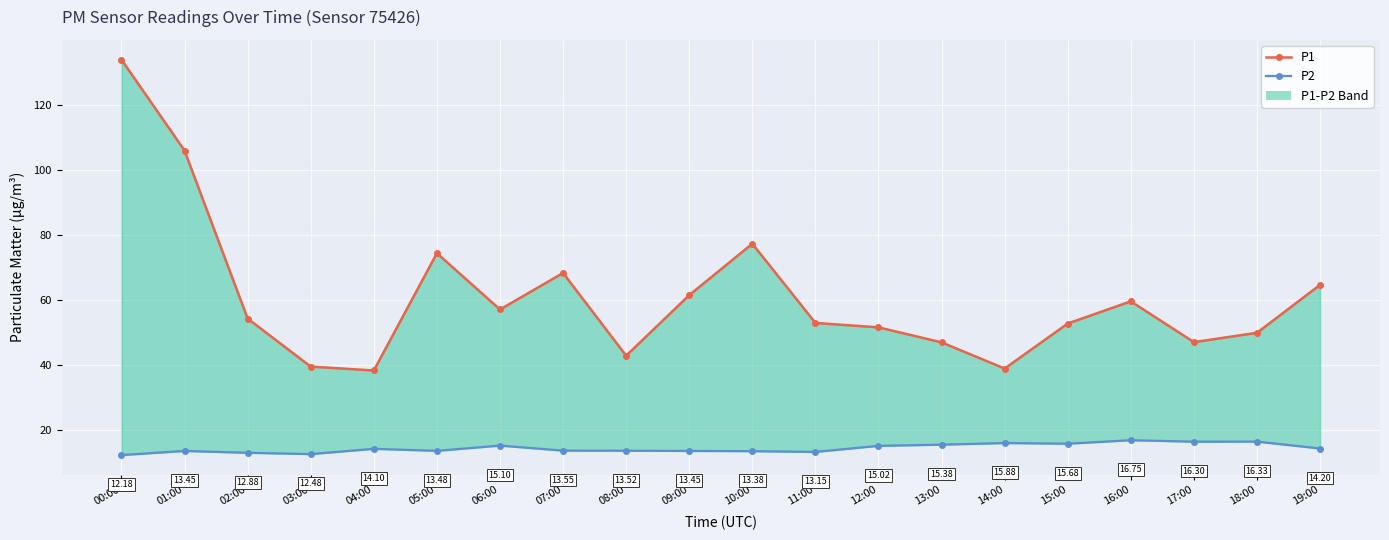

Which category has the highest value in the P1 series?

00:00